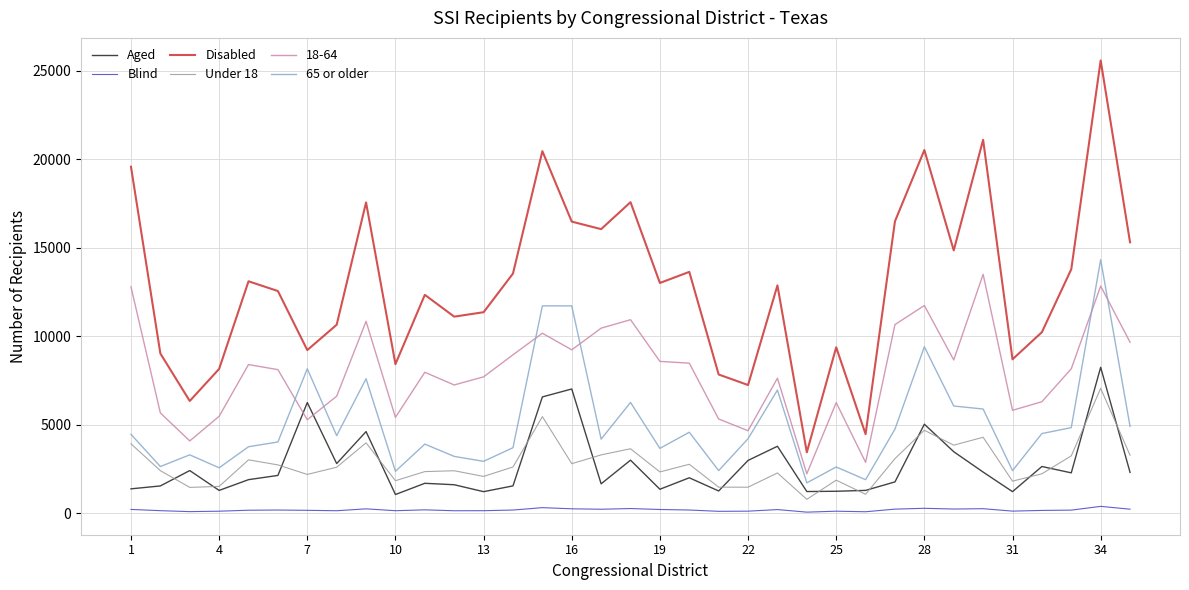

Which series has the largest total across all categories?

Disabled